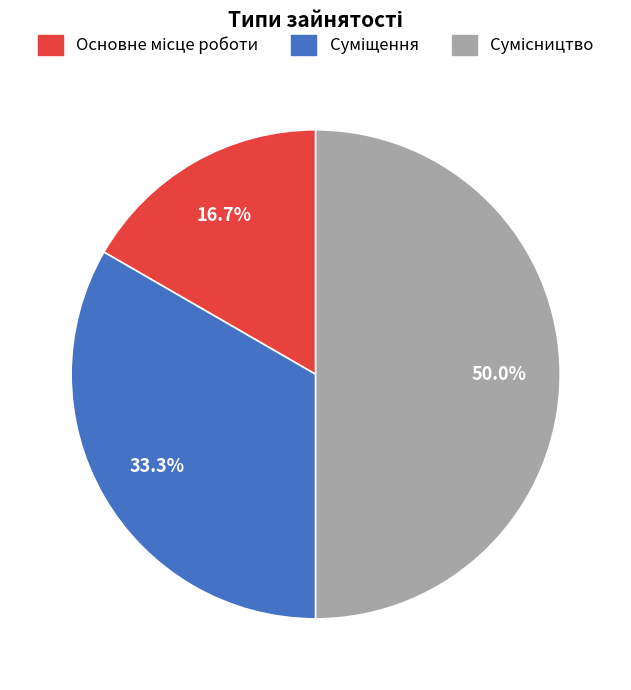

Which slice is the largest?

Сумісництво